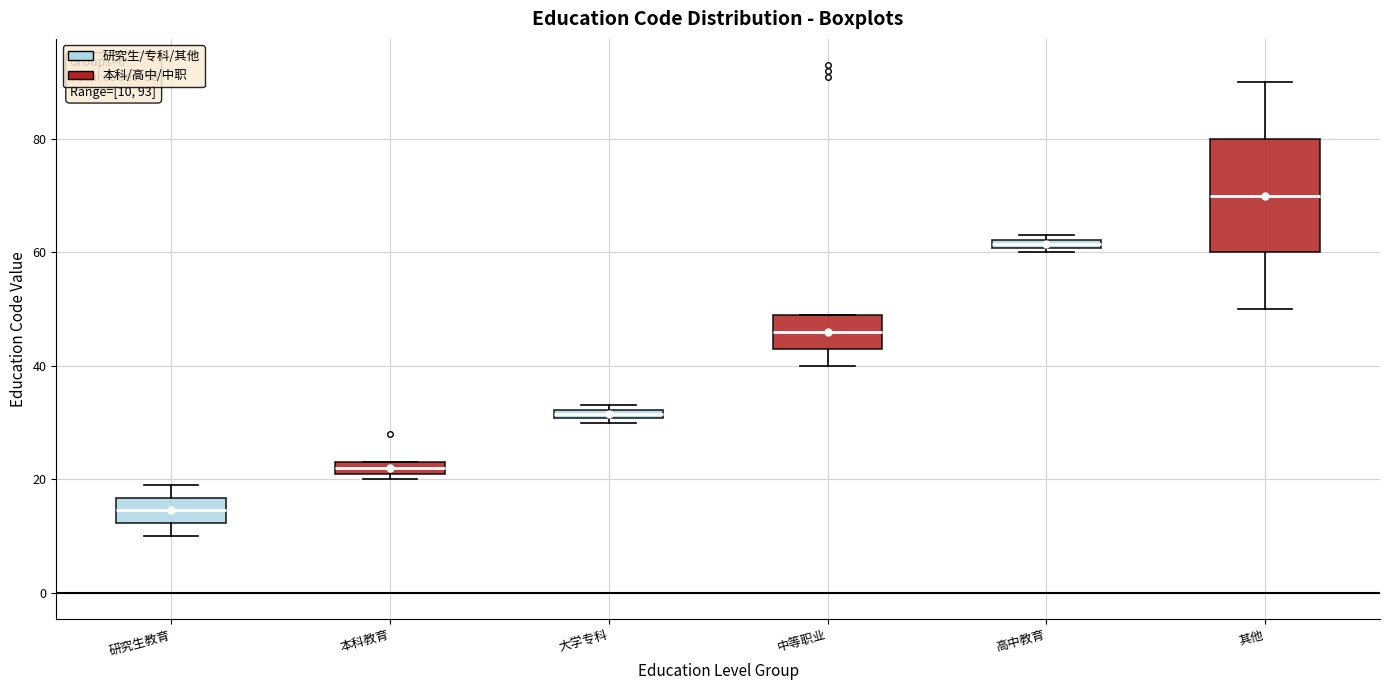

Comparing the boxes themselves (not the whiskers), which one is the tallest?

其他